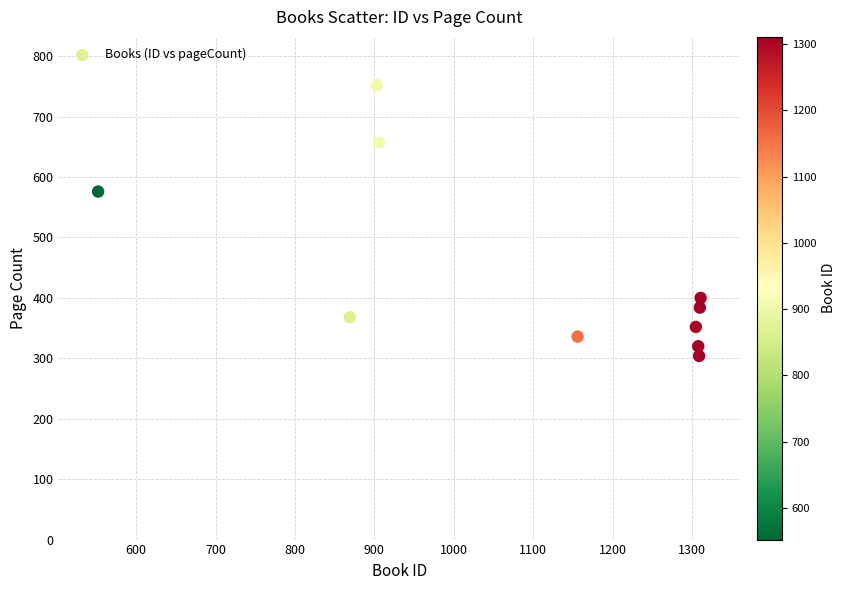

What is the average Y value?

445